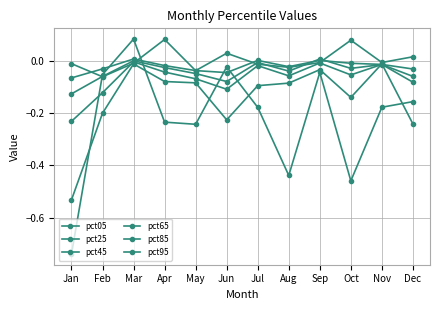

Rank the series at Apr from lowest to highest value.

pct95, pct85, pct65, pct45, pct25, pct05